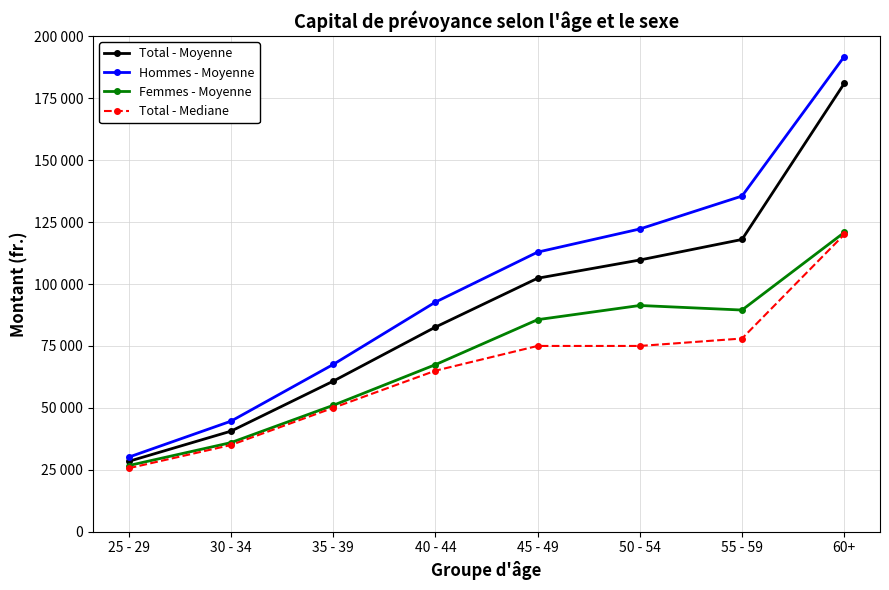

What are all the series names shown in the legend?

Total - Moyenne, Hommes - Moyenne, Femmes - Moyenne, Total - Mediane